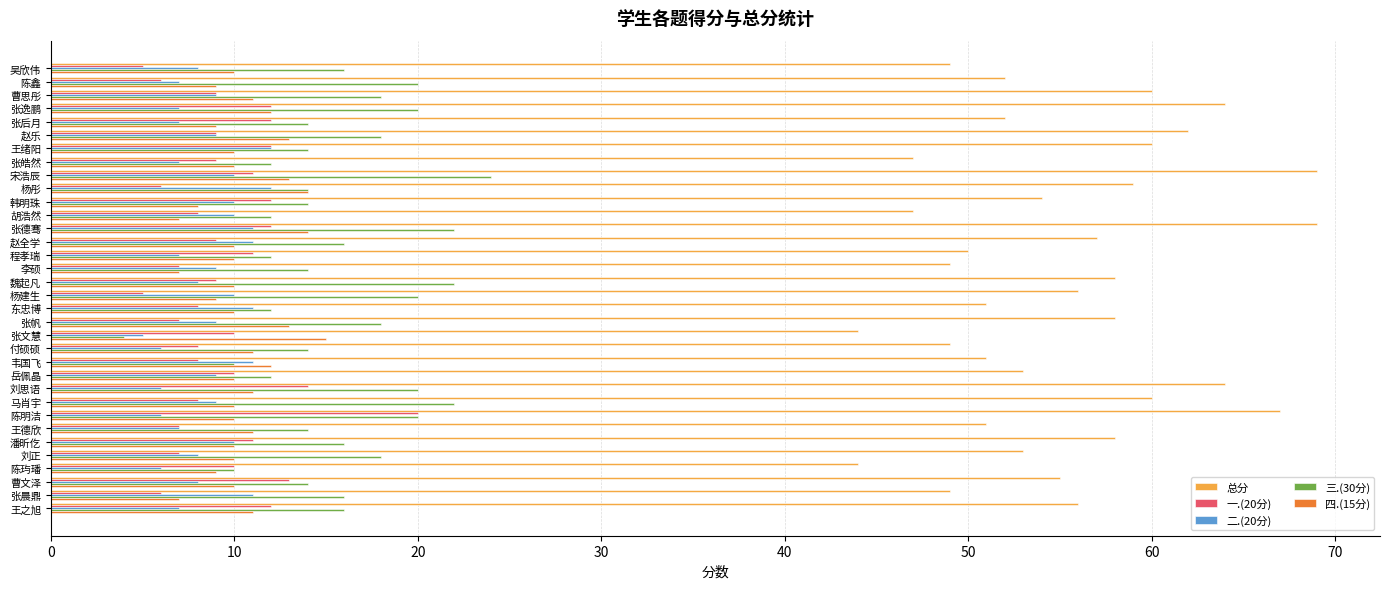

Count the number of categories in the chart.

34